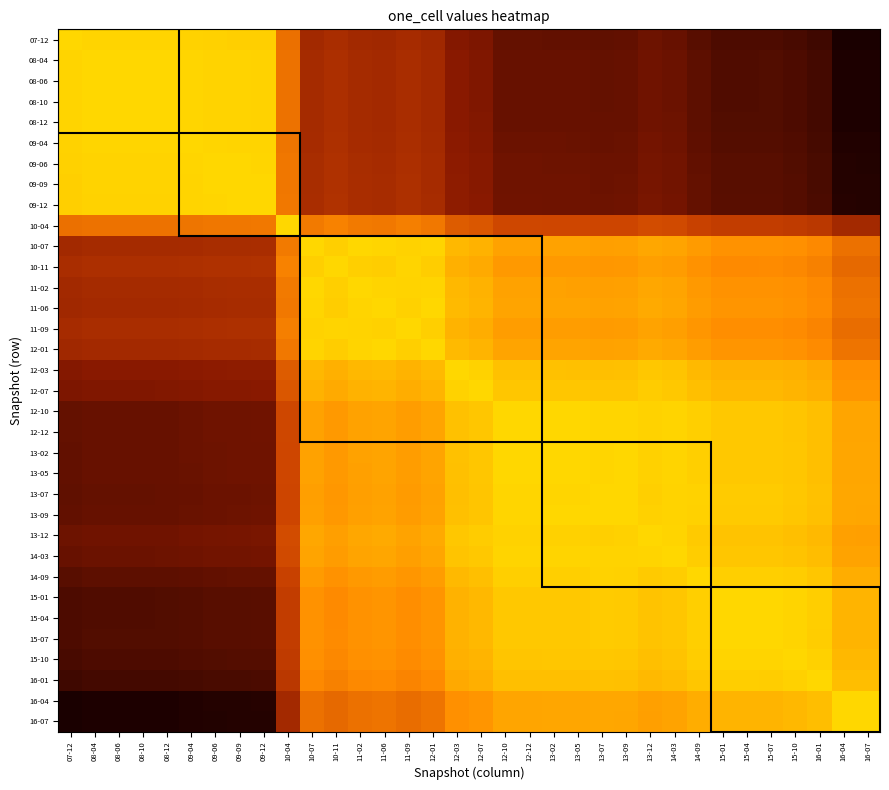

Which category has the highest value across all series?

07-12